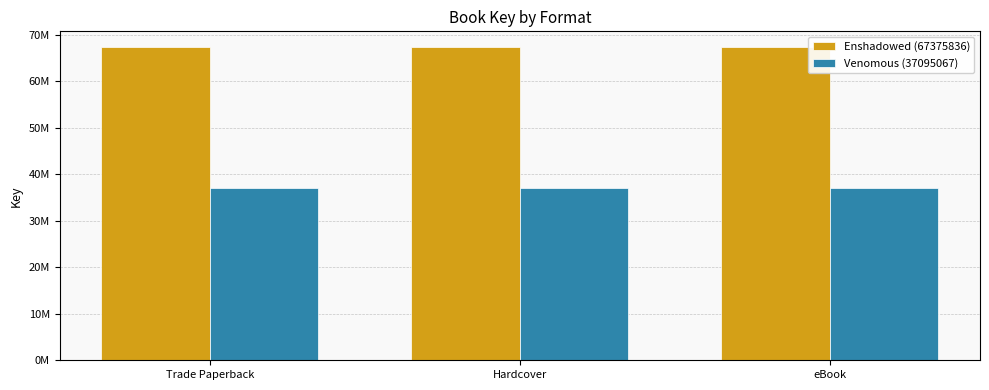

What is the maximum value shown in the chart?

67375836